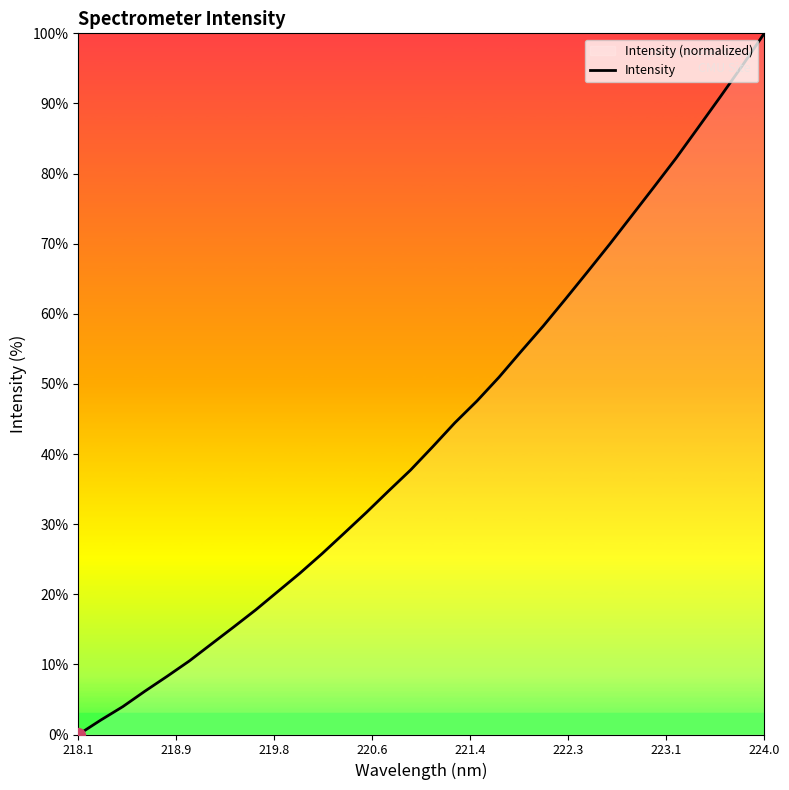

Reading left to right, what are all the values shown in this chart?

0.0	2.0	4.0	6.2	8.3	10.5	12.9	15.3	17.8	20.4	23.0	25.8	28.7	31.7	34.7	37.7	41.0	44.4	47.6	51.0	54.6	58.3	62.1	66.0	69.9	74.0	78.1	82.2	86.5	90.9	95.4	100.0